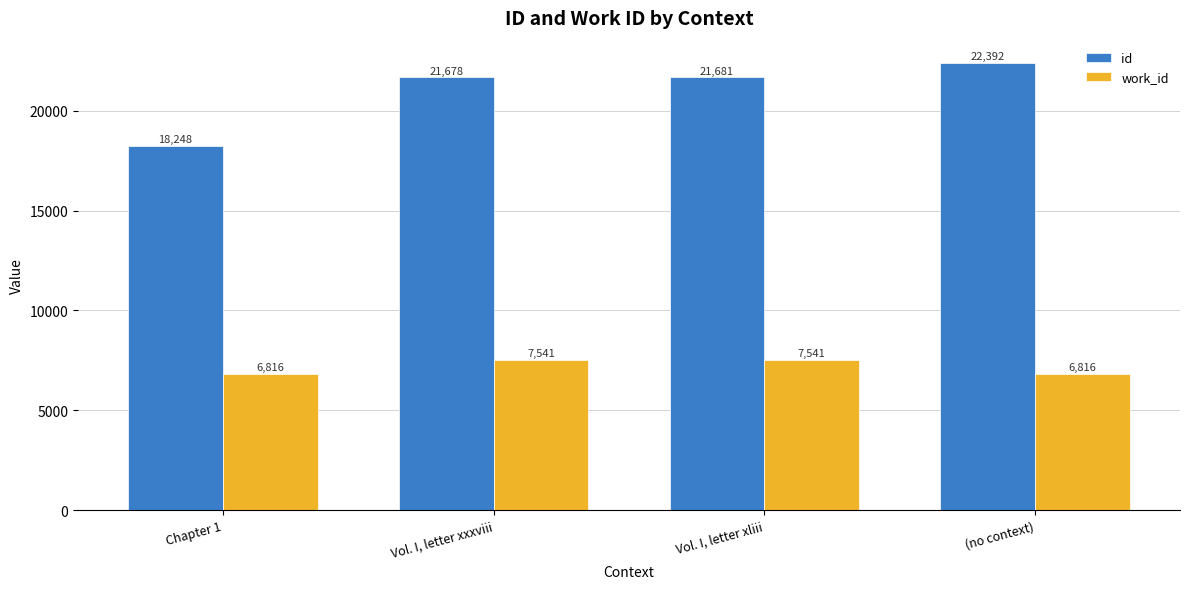

True or false: id has a value of 21681 at Vol. I, letter xliii.

True